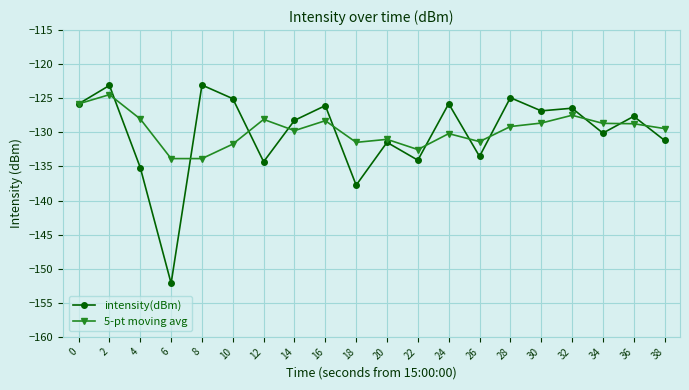

What is the value of the intensity(dBm) point at the 11th from the left?

-131.5